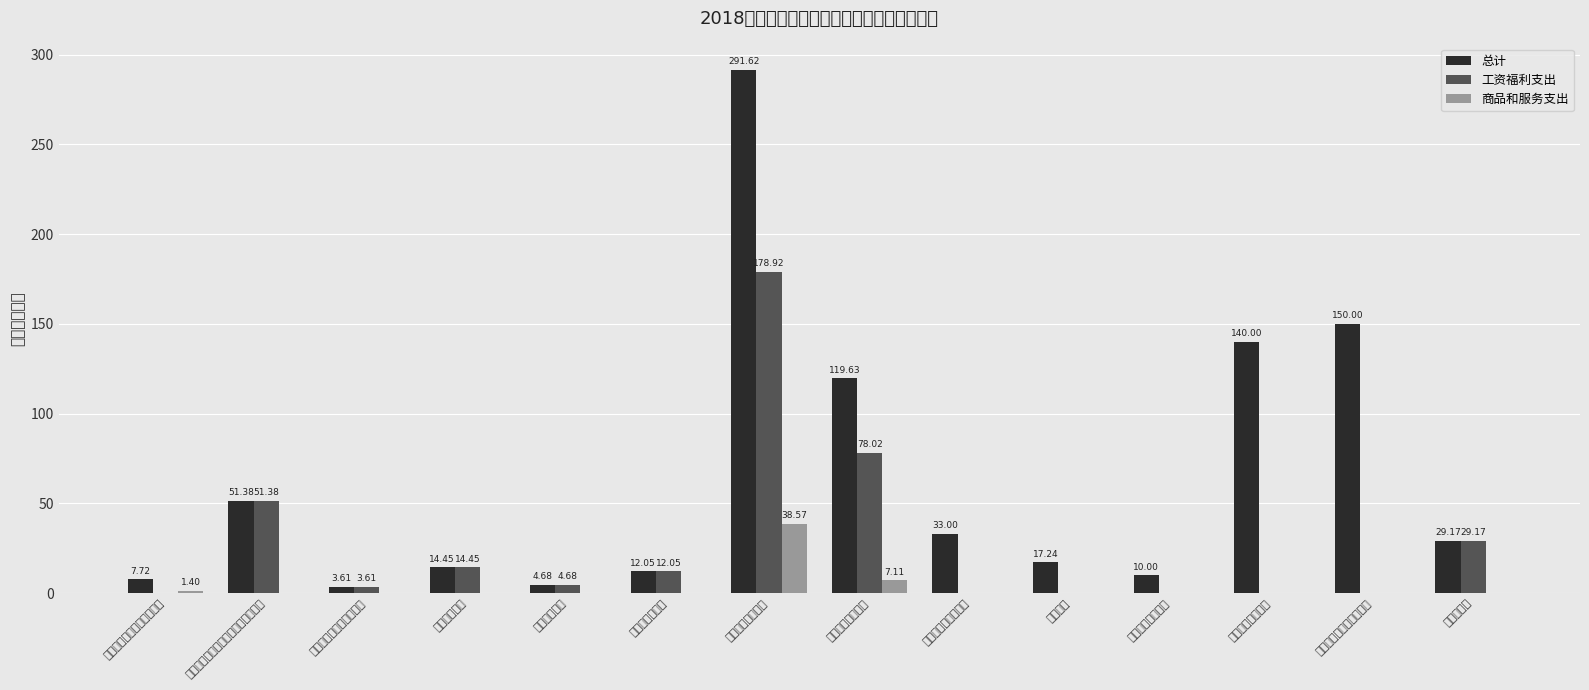

The 商品和服务支出 series shows -16.4 at 农业行业业务管理. True or false?

False